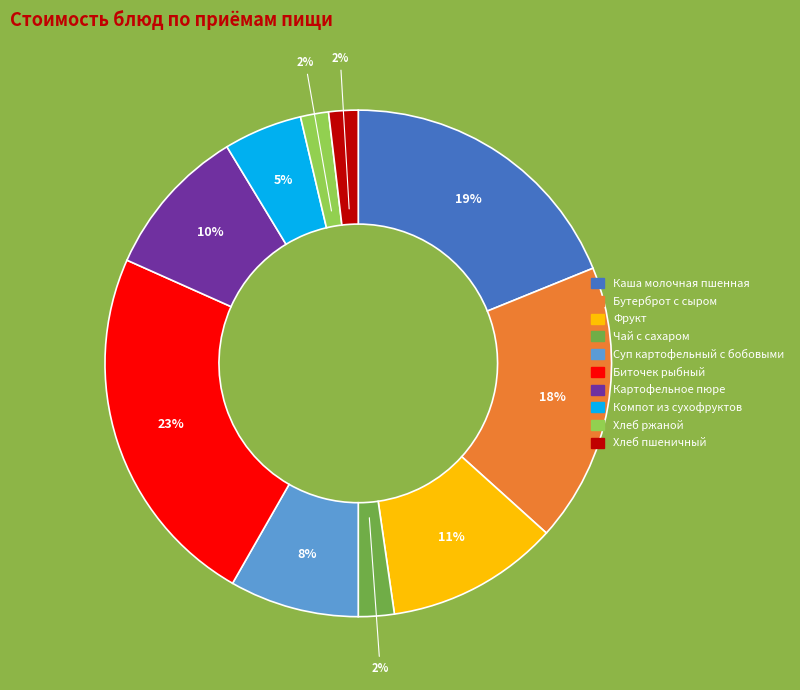

To the nearest percent, what percentage of the pie is Хлеб ржаной?

2%